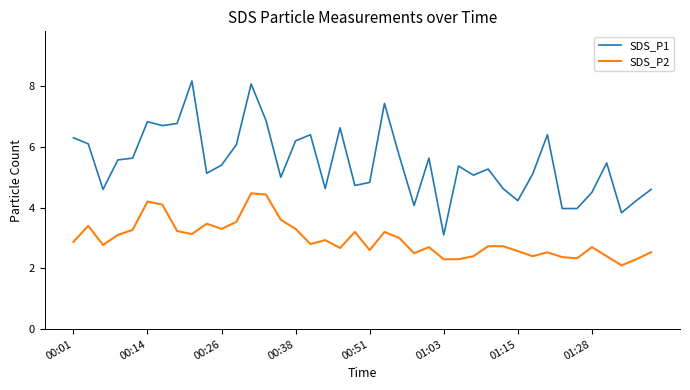

Which series has the largest total across all categories?

SDS_P1